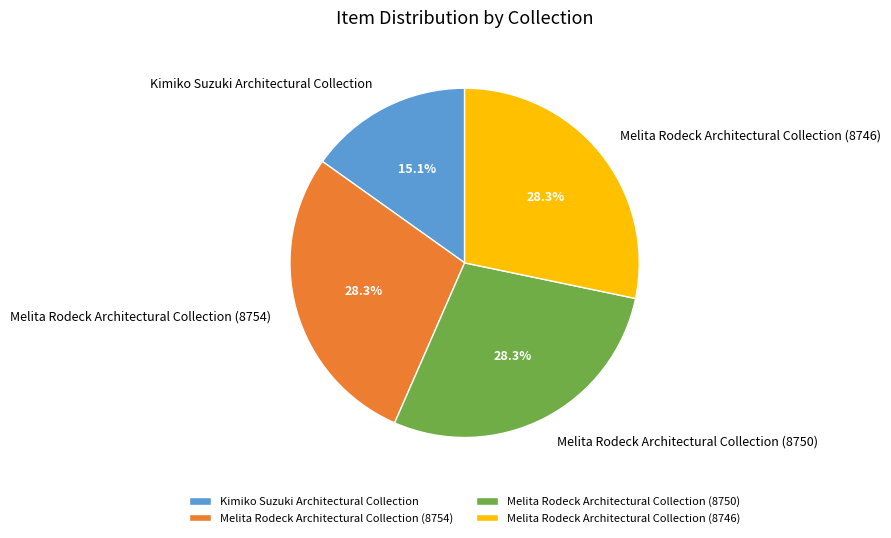

Does Melita Rodeck Architectural Collection (8746) represent more than half of the total?

No